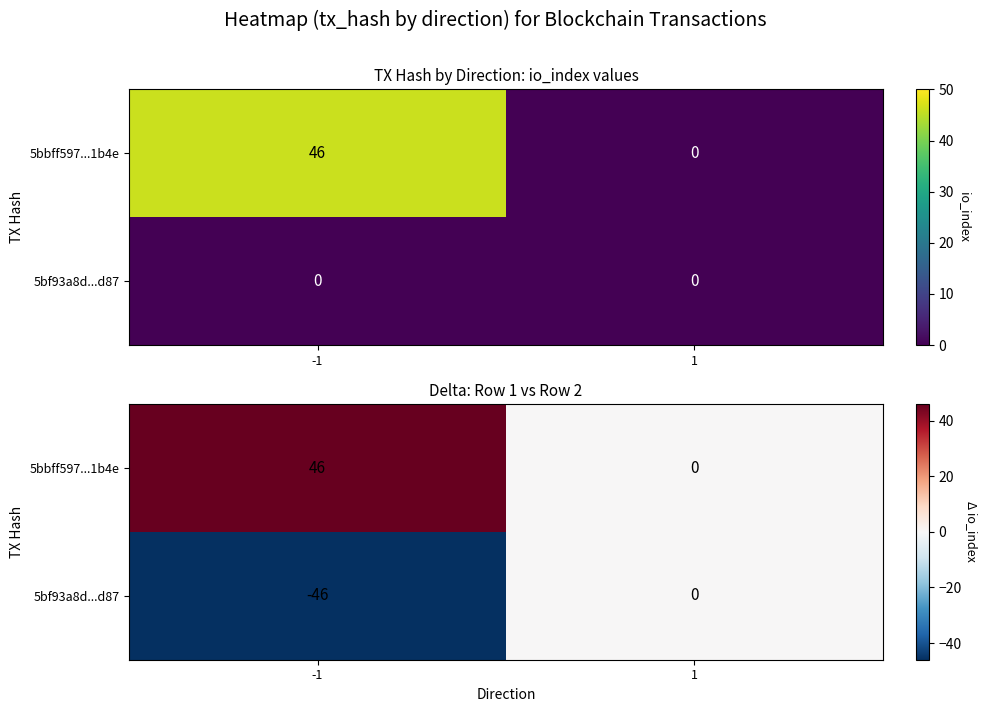

Is it true that 5bbff597...1b4e equals -19 at 1?

False